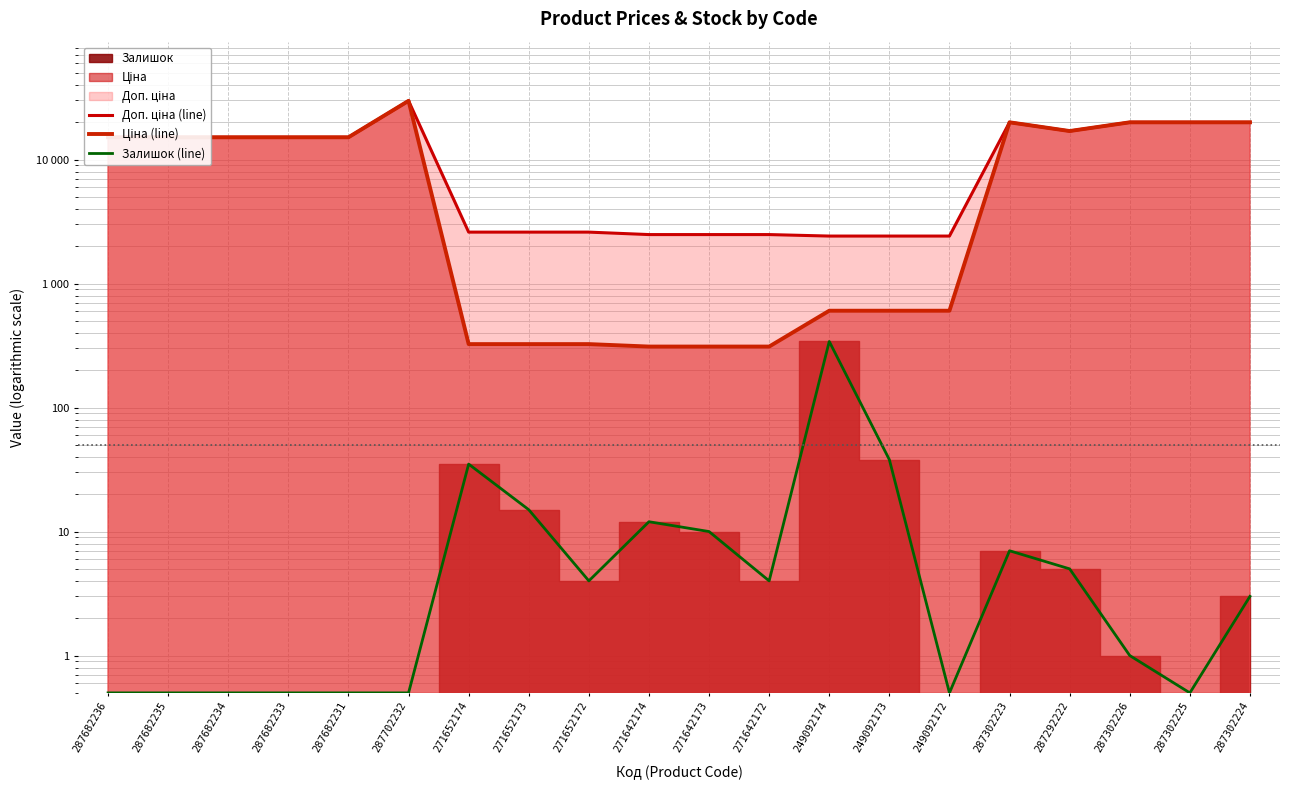

At which category does Ціна (line) reach its first local peak?

287702232